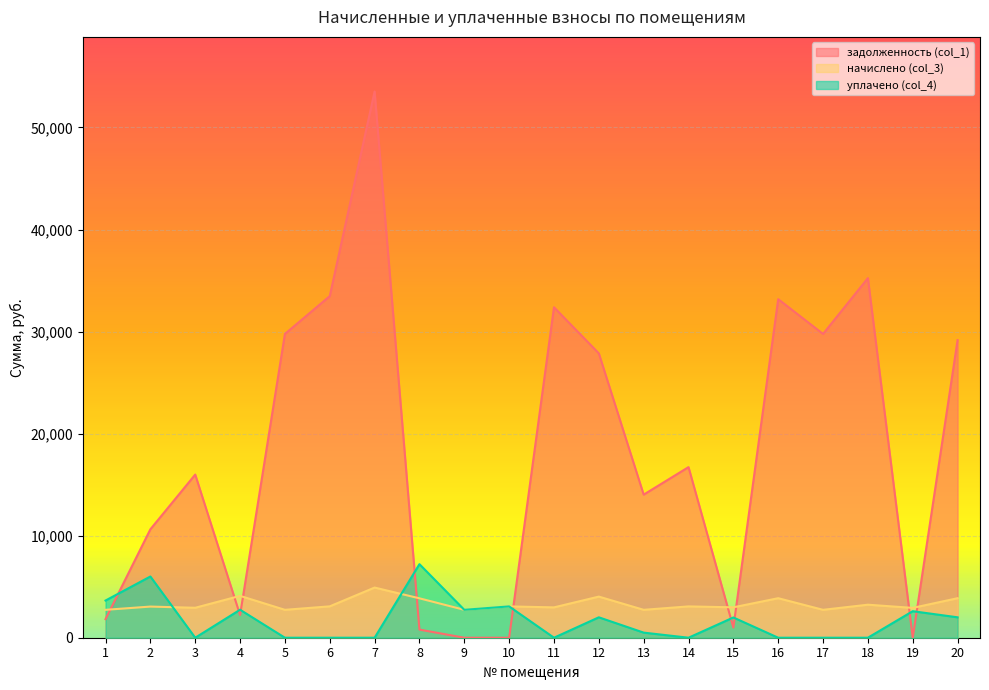

List the labels in order of уплачено (col_4) value, largest first.

8, 2, 1, 10, 4, 9, 19, 12, 20, 15, 13, 3, 5, 6, 7, 11, 14, 16, 17, 18